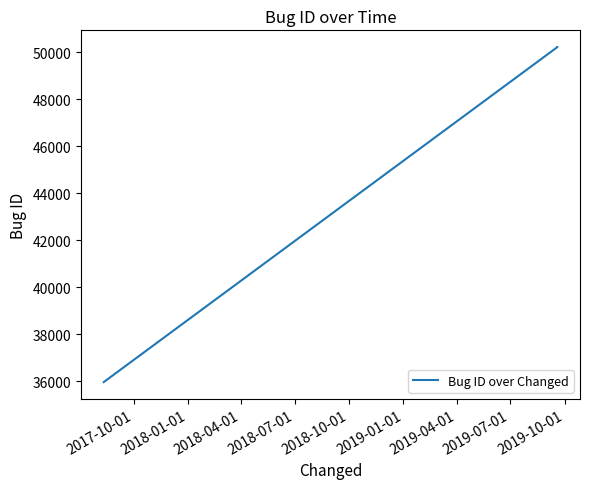

What is the difference between the second highest and minimum values?

14258